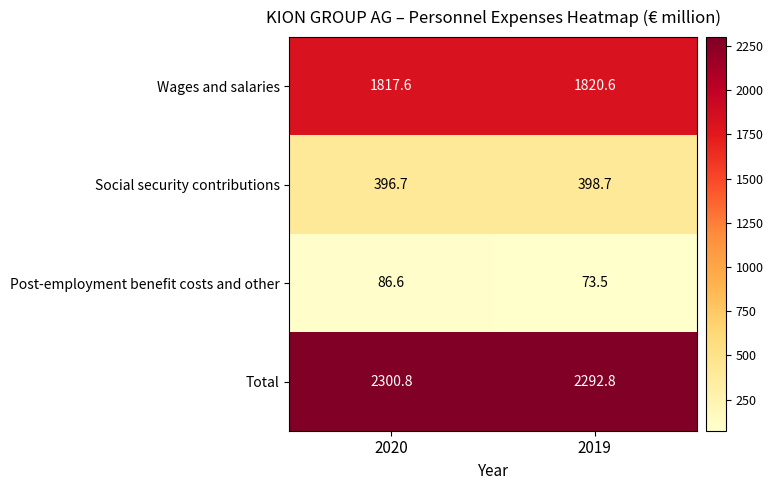

True or false: Social security contributions has a value of 398.7 at 2019.

True